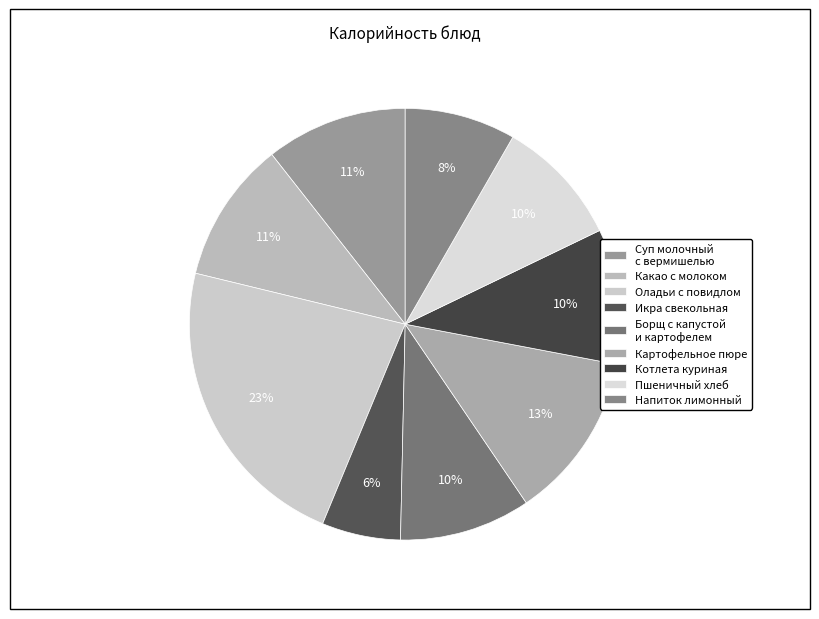

What is the change in value from Икра свекольная to Картофельное пюре?

+74.2